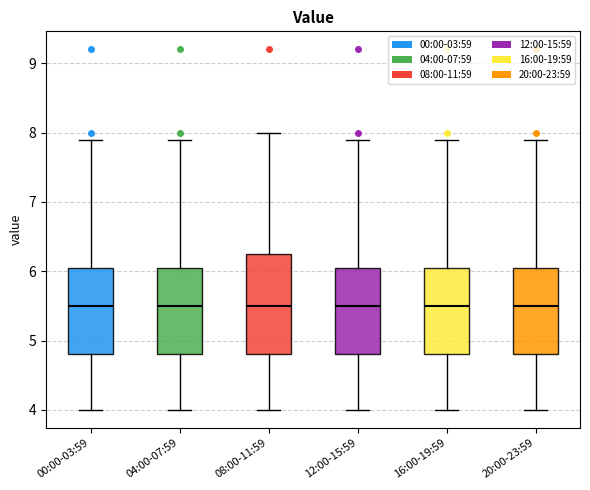

Reading left to right, read every box against the y-axis: the position of its median line, the range the box covers, and the ends of its whiskers. The values are not printed on the chart, so give them approximately, as read against the axis.

00:00-03:59: median 5.5, box 4.8 to 6.1, whiskers 4.0 to 7.9
04:00-07:59: median 5.5, box 4.8 to 6.1, whiskers 4.0 to 7.9
08:00-11:59: median 5.5, box 4.8 to 6.3, whiskers 4.0 to 8.0
12:00-15:59: median 5.5, box 4.8 to 6.1, whiskers 4.0 to 7.9
16:00-19:59: median 5.5, box 4.8 to 6.1, whiskers 4.0 to 7.9
20:00-23:59: median 5.5, box 4.8 to 6.1, whiskers 4.0 to 7.9